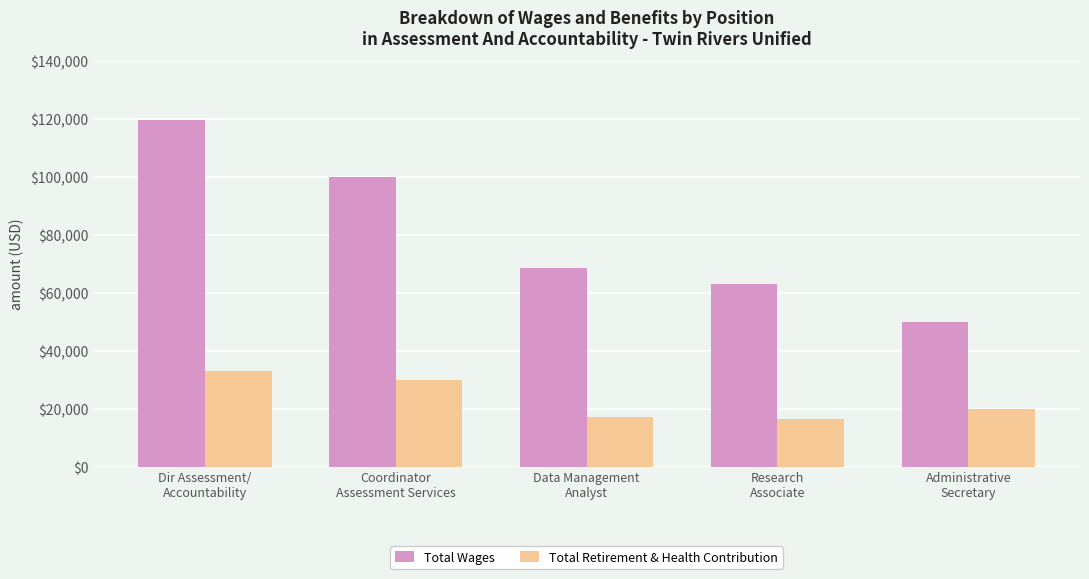

How many groups of bars are there?

5